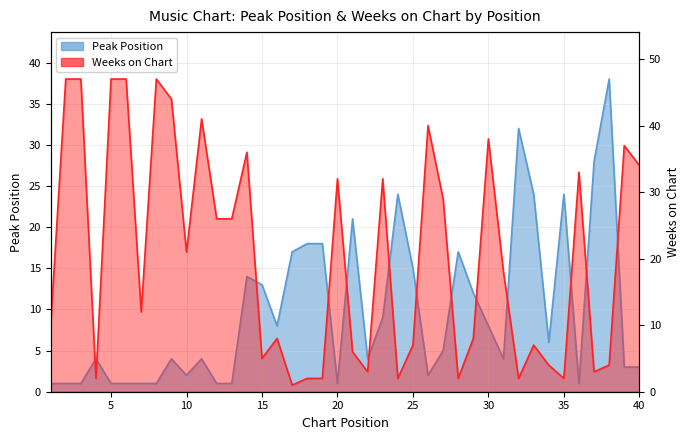

Between 32 and 33, which series saw the biggest shift?

Peak Position